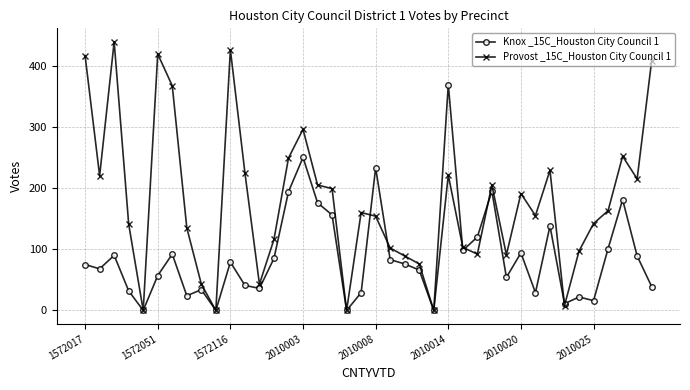

At how many categories does at least one series exceed 298?

7